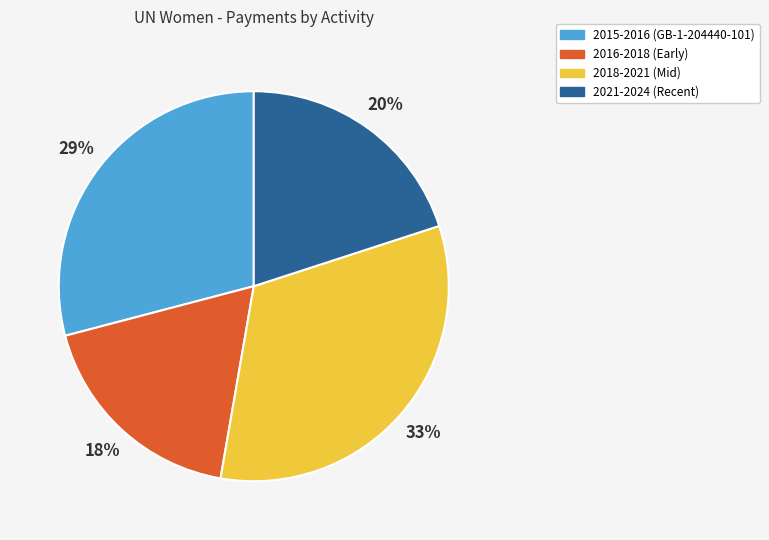

Is the sum of 2016-2018 (Early) and 2015-2016 (GB-1-204440-101) greater than half?

No